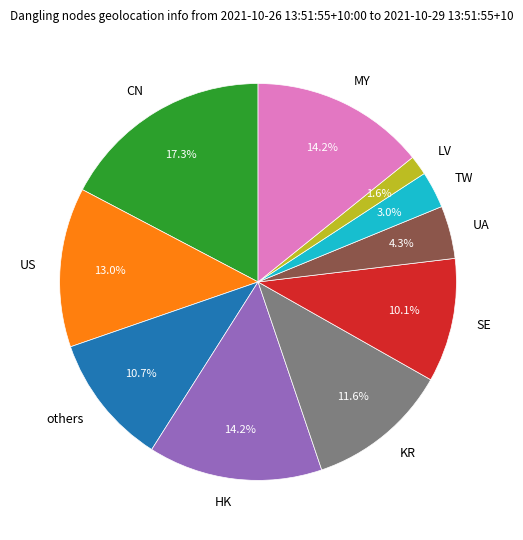

Approximately how many times larger is the value at TW compared to SE?

0.3